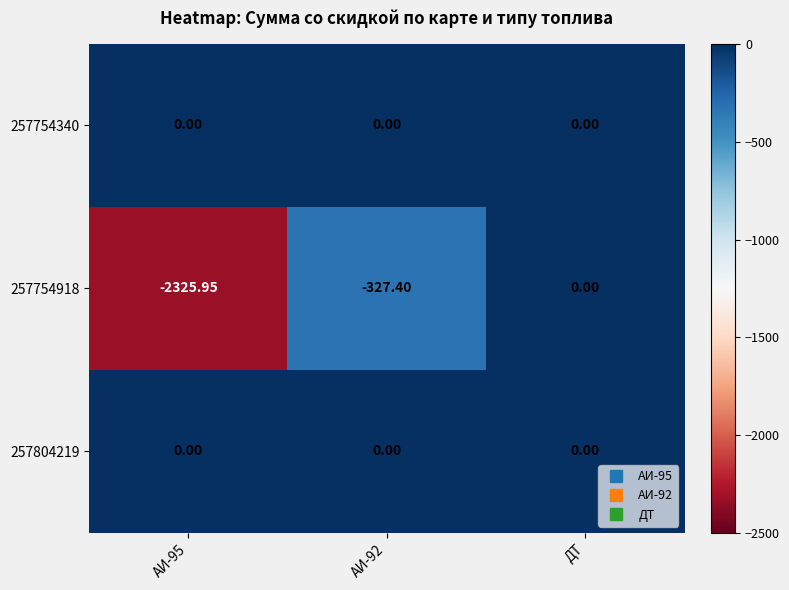

Which series has the largest range (max minus min)?

257754918